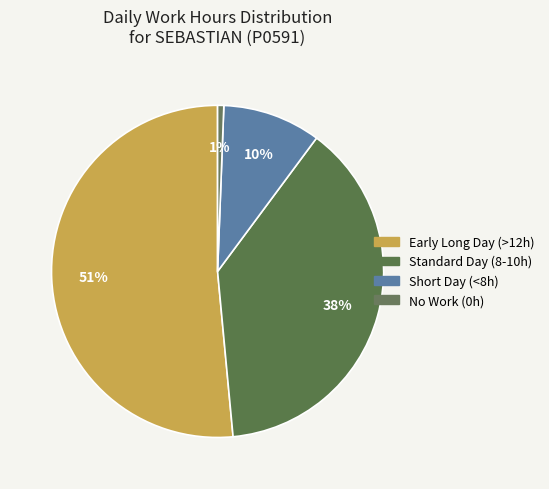

How many segments does this pie chart have?

4